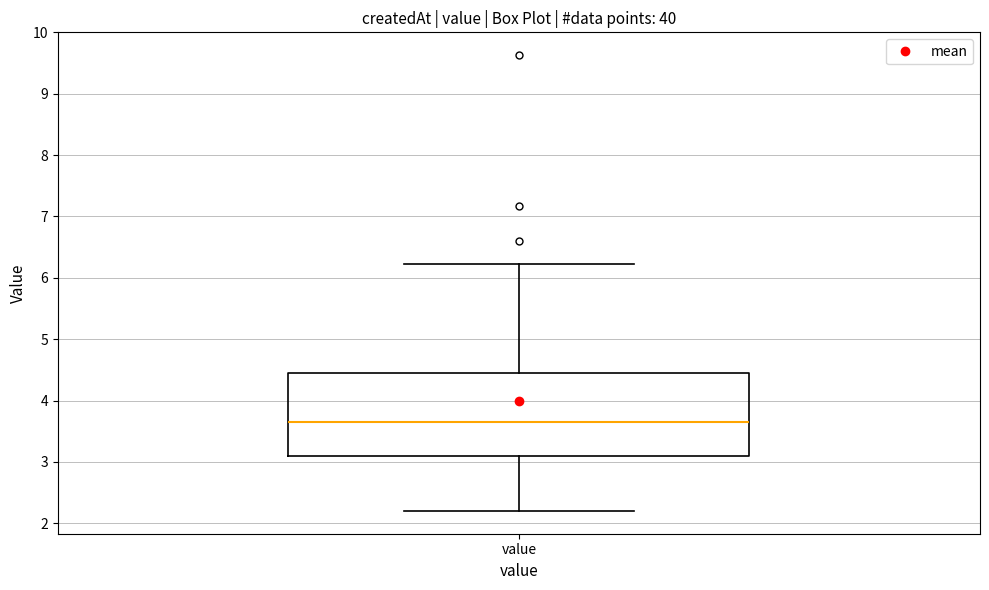

Where is the lower edge of the box for value on the y-axis? The values are not printed on the chart, so give them approximately, as read against the axis.

3.1